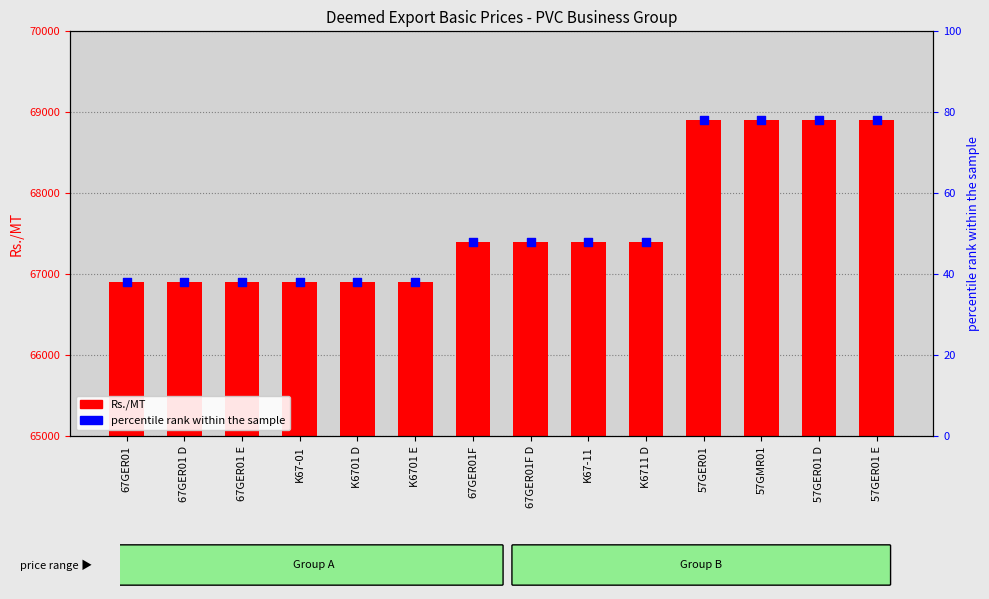

What are all the series names shown in the legend?

Rs./MT, percentile rank within the sample